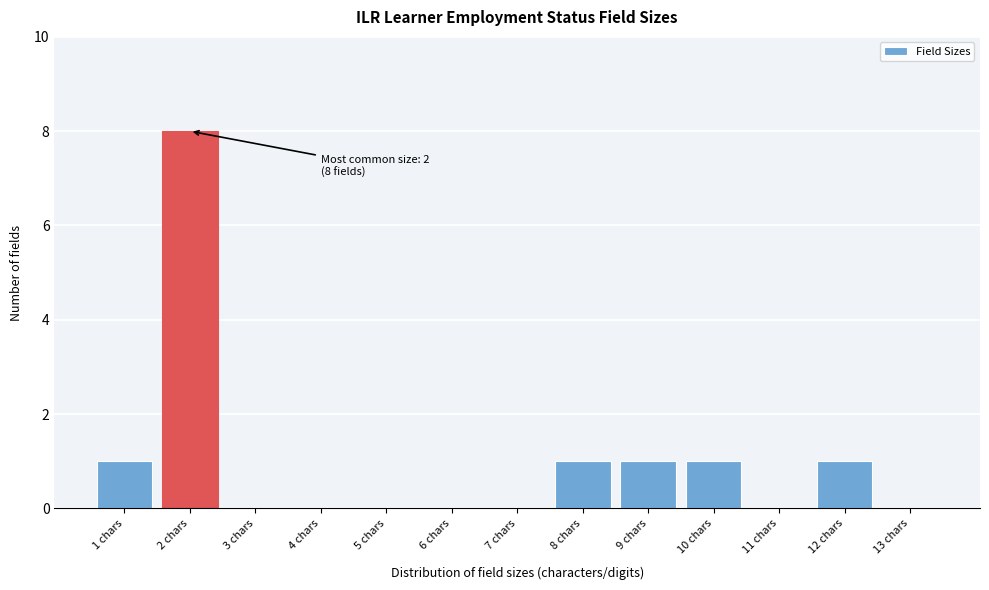

Which range on the x-axis has the tallest bar?

1.5 to 2.5